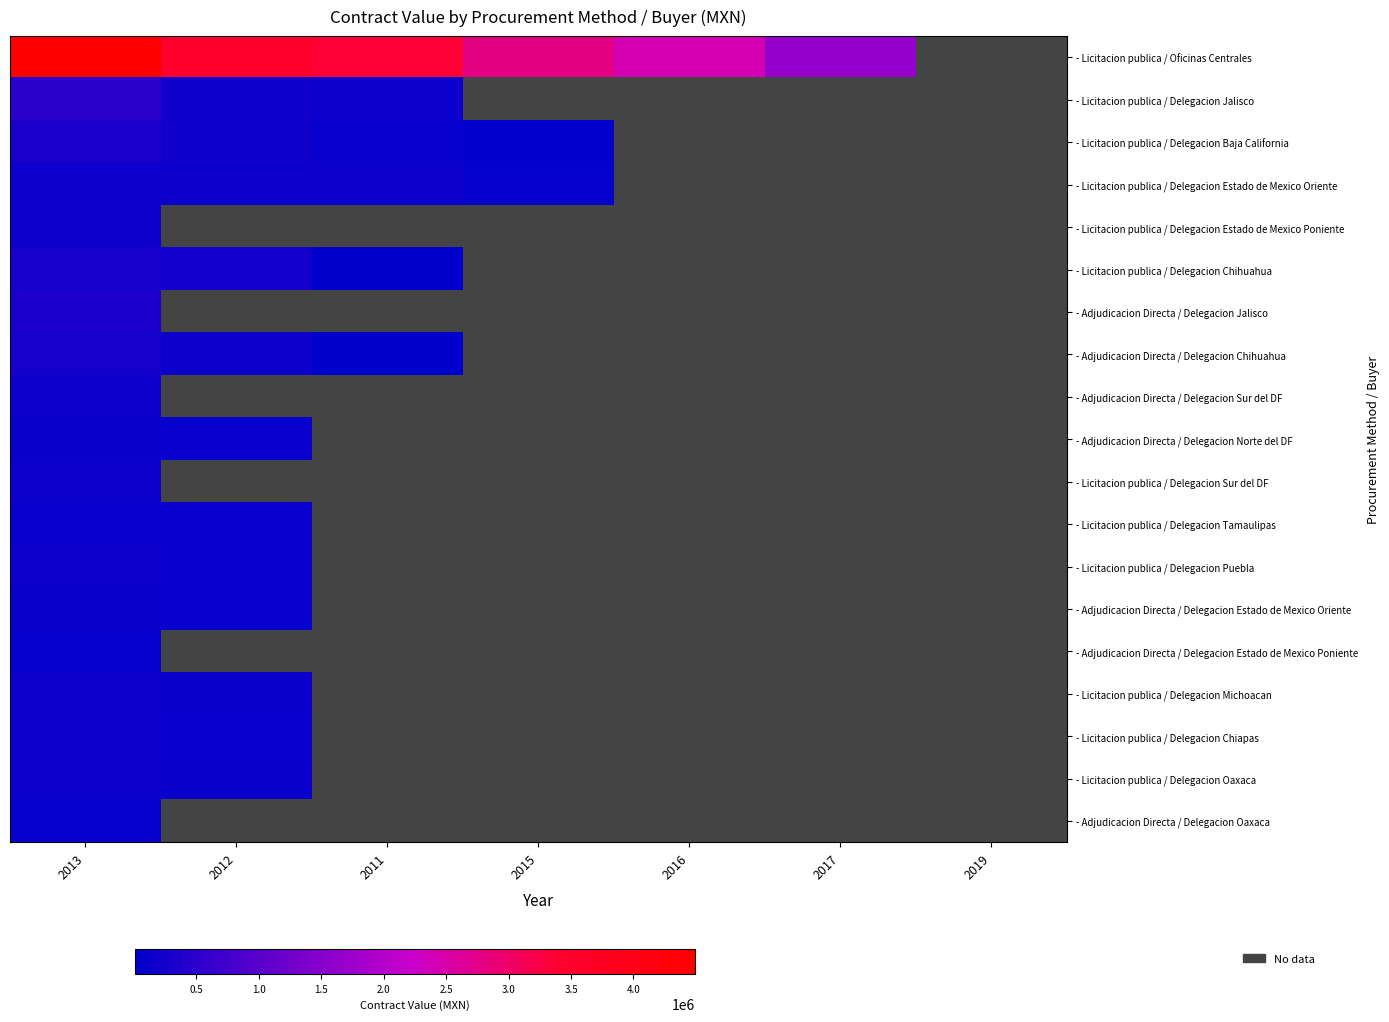

Count the number of categories in the chart.

7